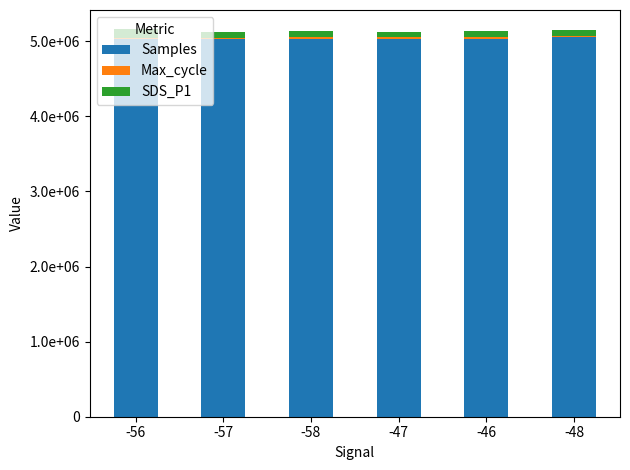

Which series has the largest total across all categories?

Samples